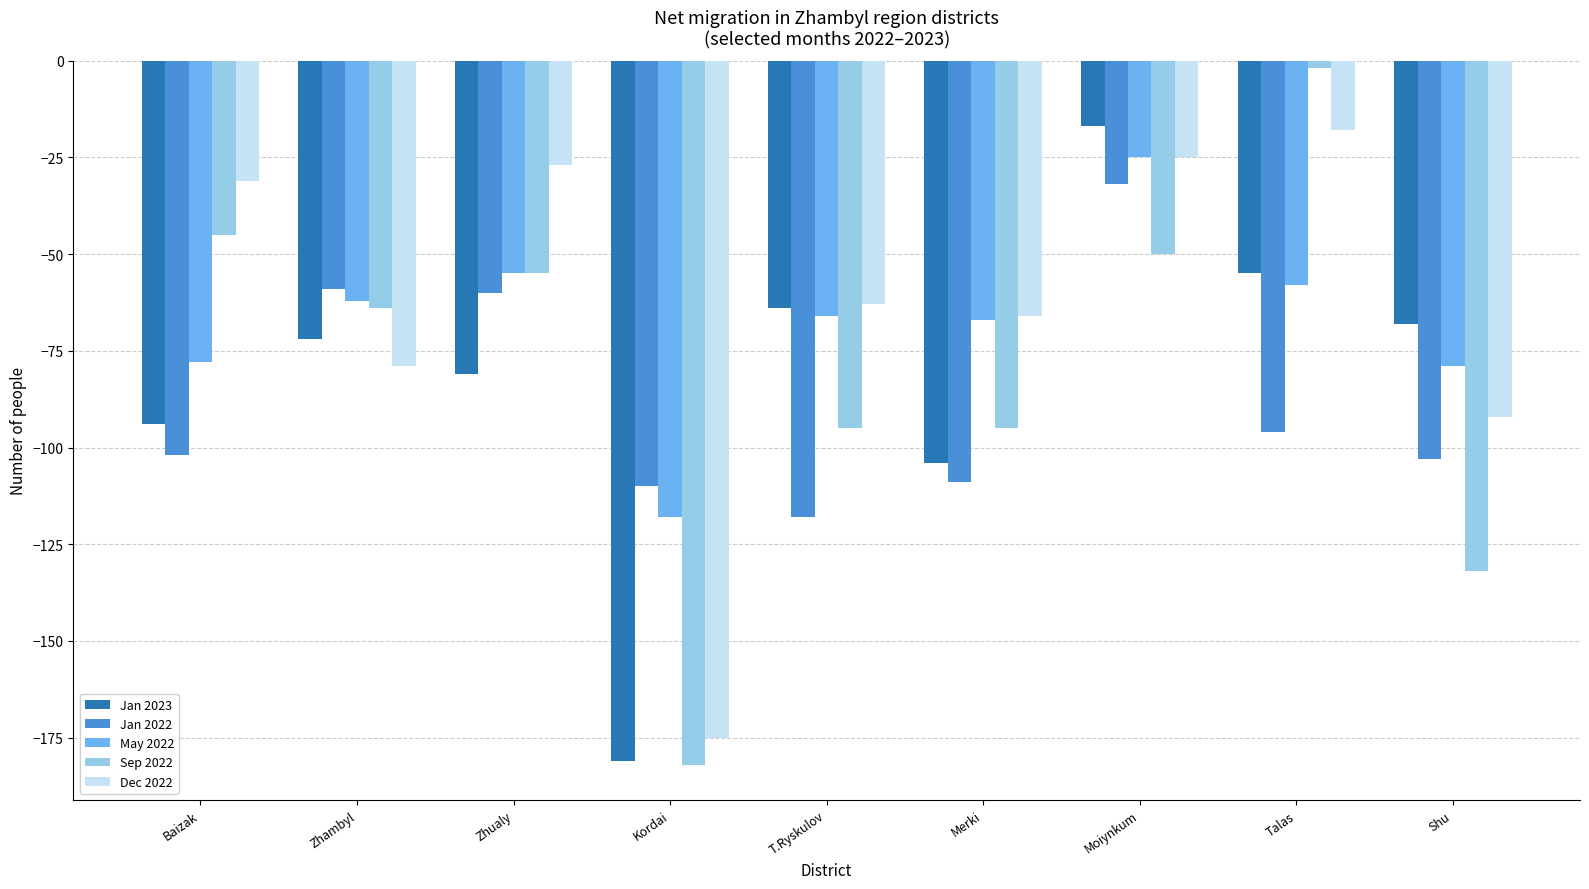

What is the spread (max minus min) of values at Shu?

64